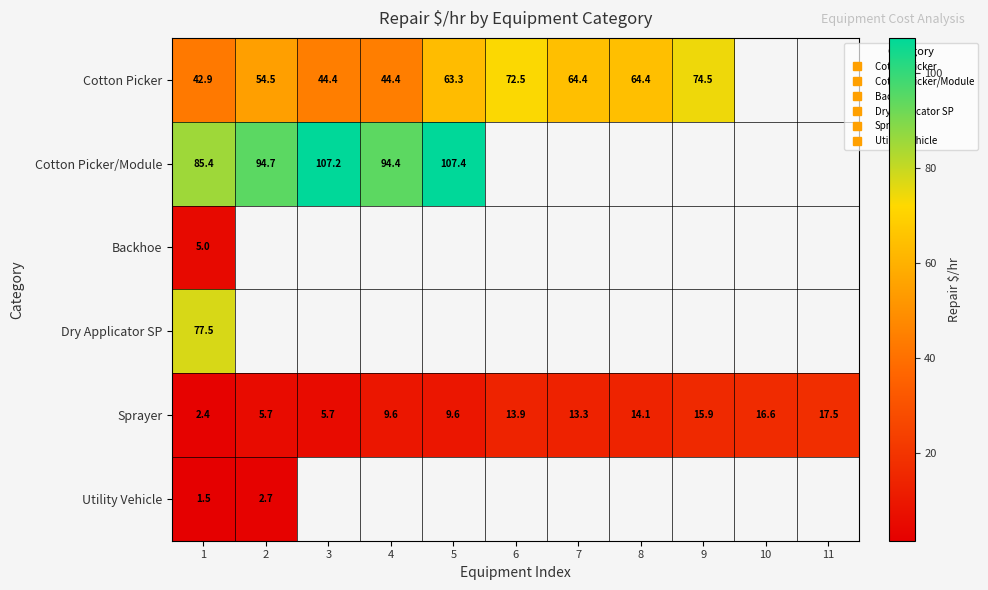

The Sprayer series shows 12.1 at 11. True or false?

False